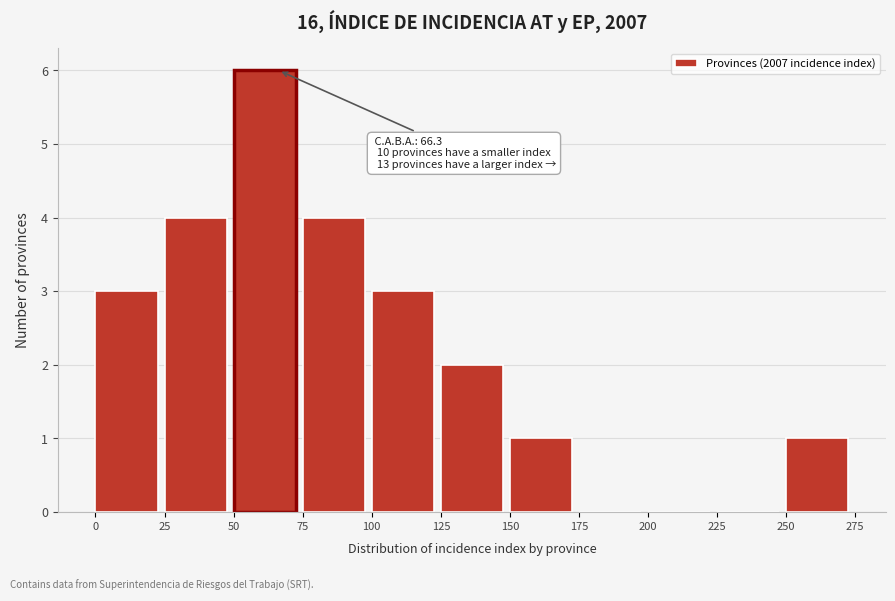

Over which range of the x-axis is the bar tallest?

50 to 75